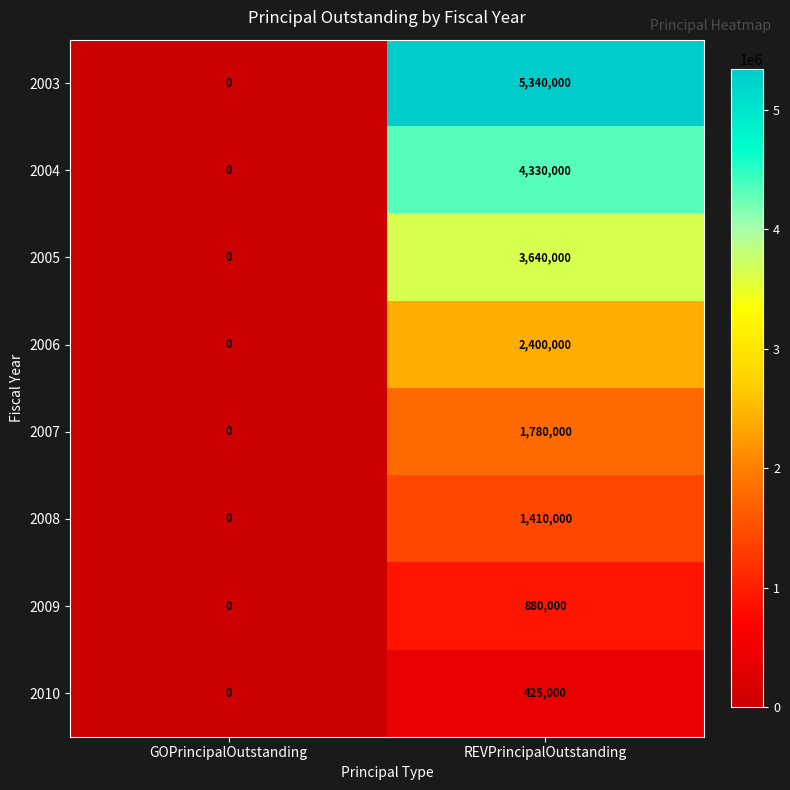

Reading right to left, transcribe all the data shown in this chart.

2003: REVPrincipalOutstanding=5340000	GOPrincipalOutstanding=0
2004: REVPrincipalOutstanding=4330000	GOPrincipalOutstanding=0
2005: REVPrincipalOutstanding=3640000	GOPrincipalOutstanding=0
2006: REVPrincipalOutstanding=2400000	GOPrincipalOutstanding=0
2007: REVPrincipalOutstanding=1780000	GOPrincipalOutstanding=0
2008: REVPrincipalOutstanding=1410000	GOPrincipalOutstanding=0
2009: REVPrincipalOutstanding=880000	GOPrincipalOutstanding=0
2010: REVPrincipalOutstanding=425000	GOPrincipalOutstanding=0